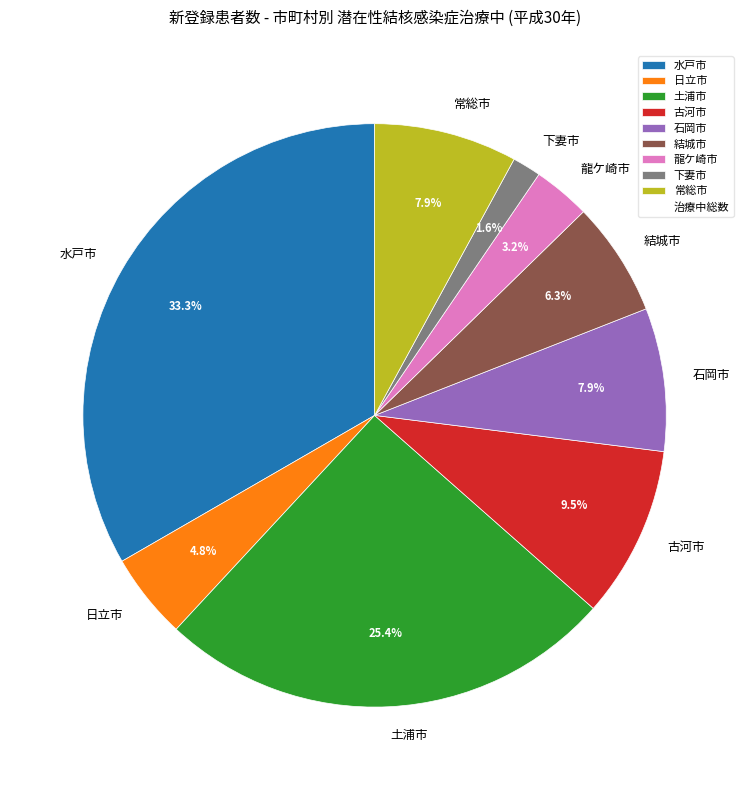

What is the ratio of the value at 古河市 to the value at 水戸市?

0.3